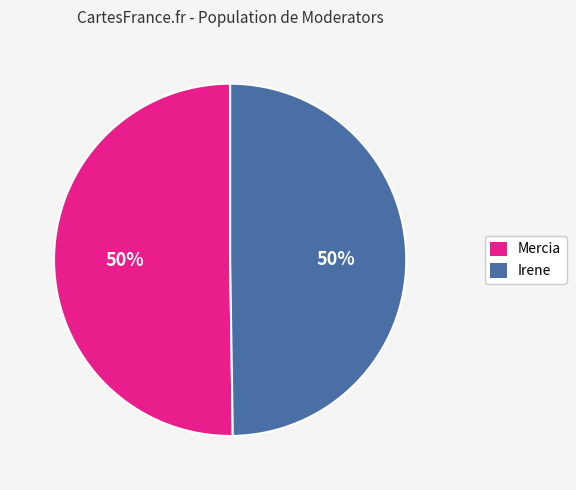

What is the ratio of the value at Irene to the value at Mercia?

1.0